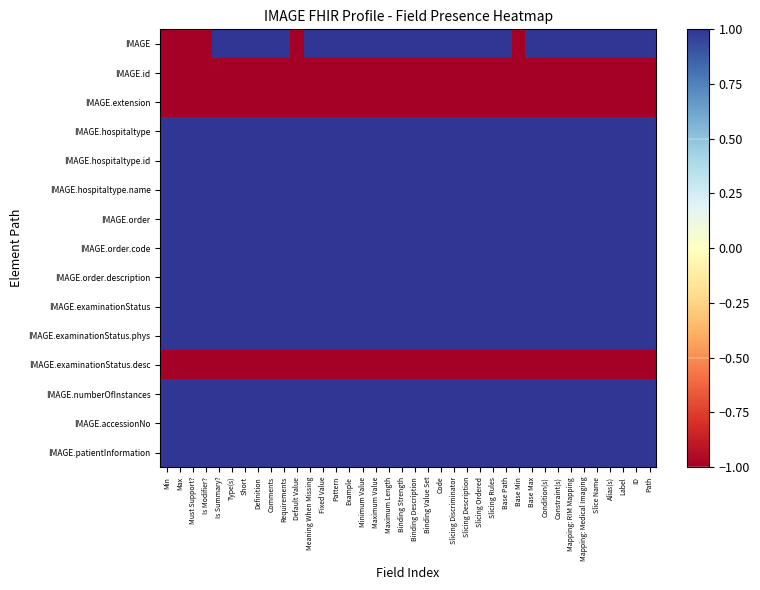

How many data points does each series have?

38